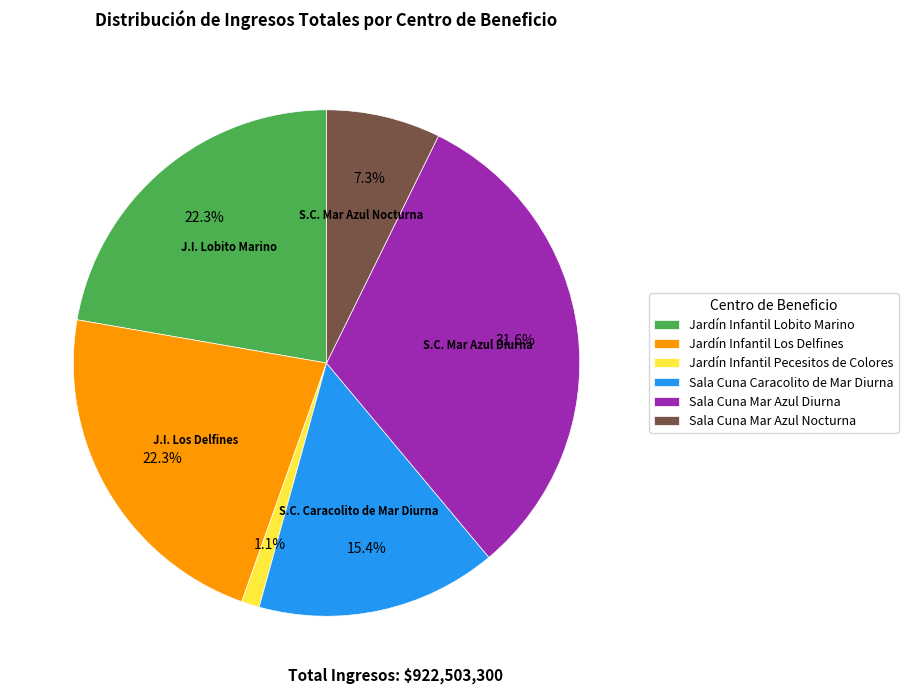

Does Sala Cuna Mar Azul Nocturna represent more than half of the total?

No